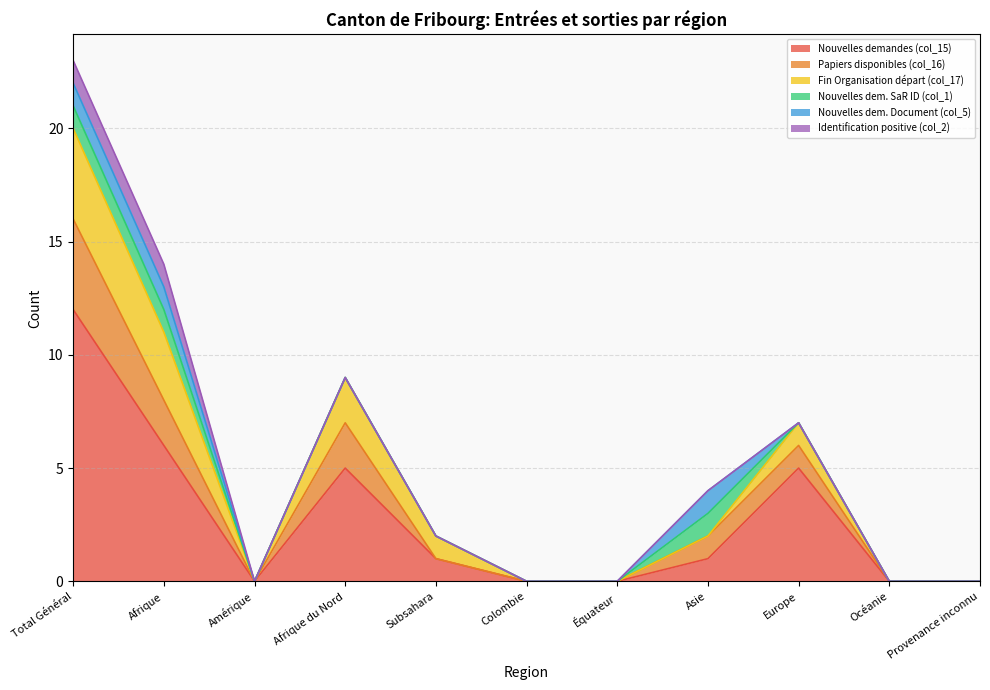

True or false: Nouvelles dem. Document (col_5) has a value of 0 at Subsahara.

False